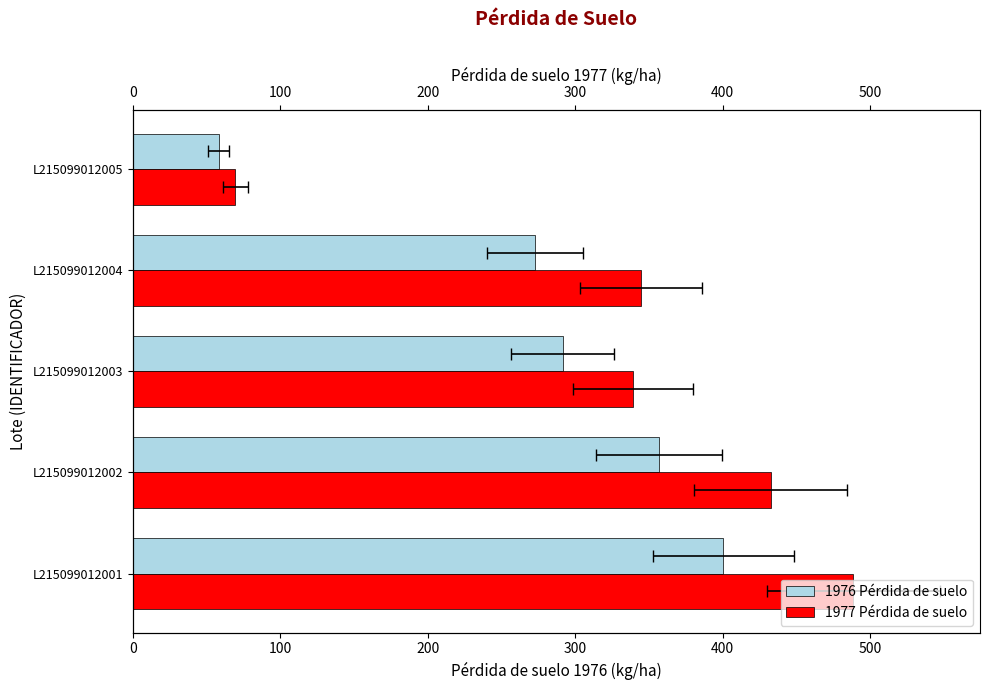

What is the sum of all 1976 Pérdida de suelo values?

1379.6